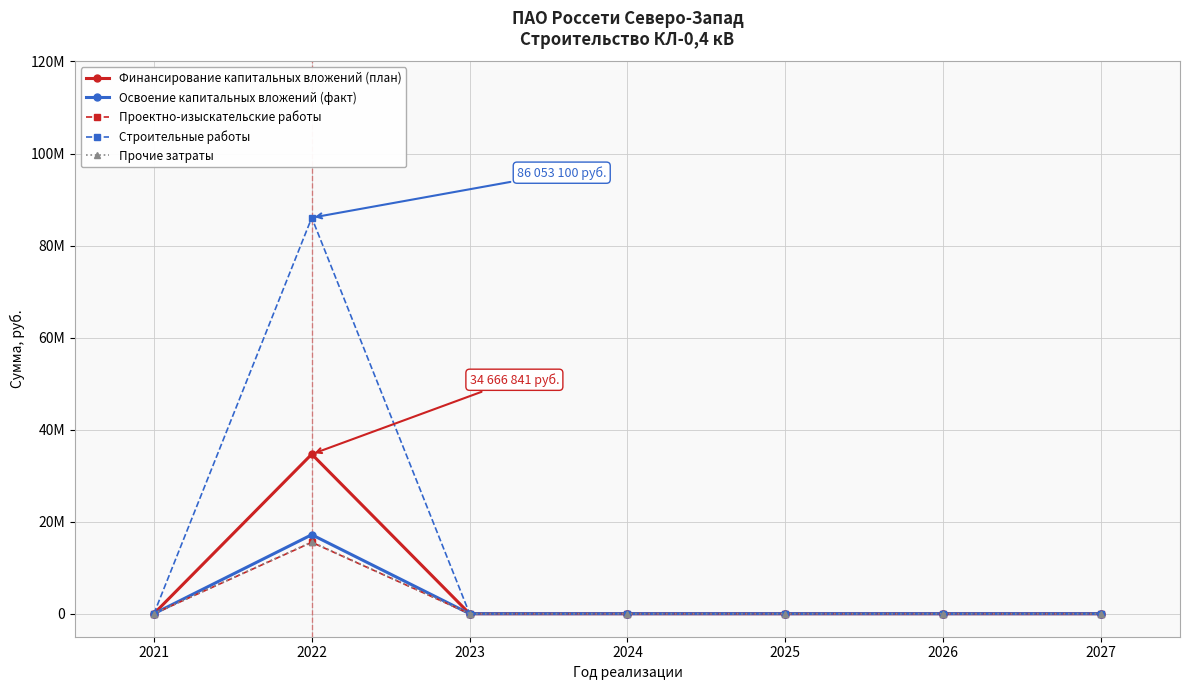

How many interior local peaks does the Освоение капитальных вложений (факт) series have?

1